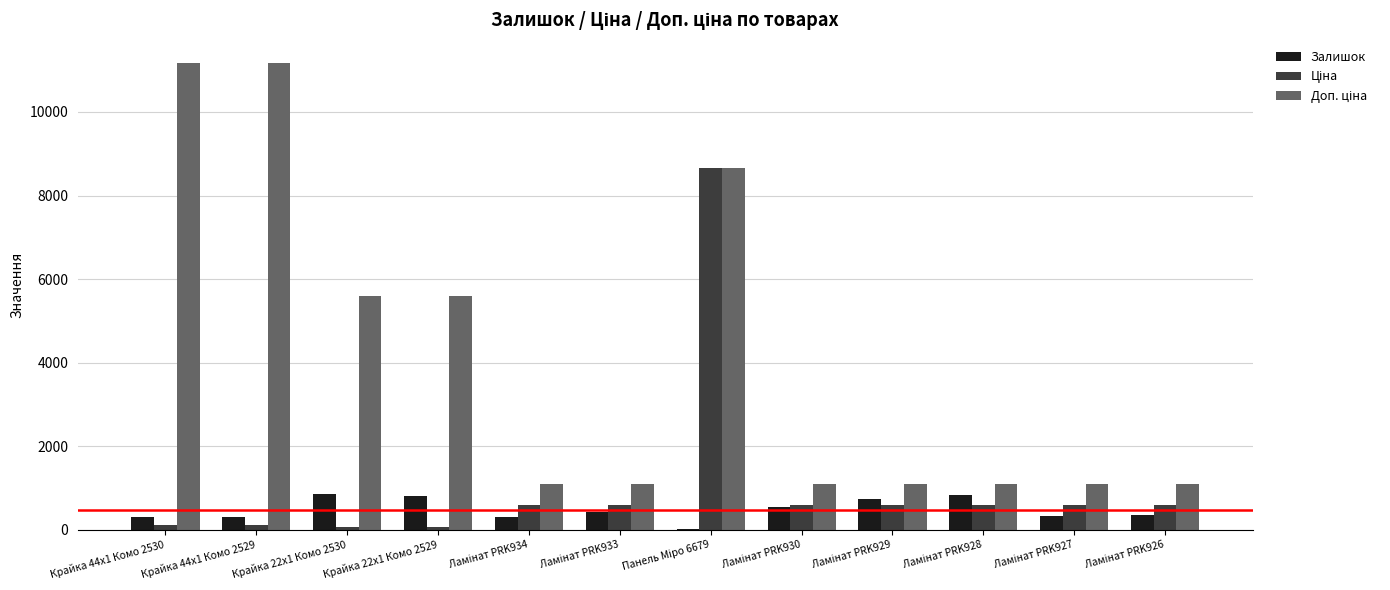

Are the bars grouped side by side (vs. stacked)?

Yes